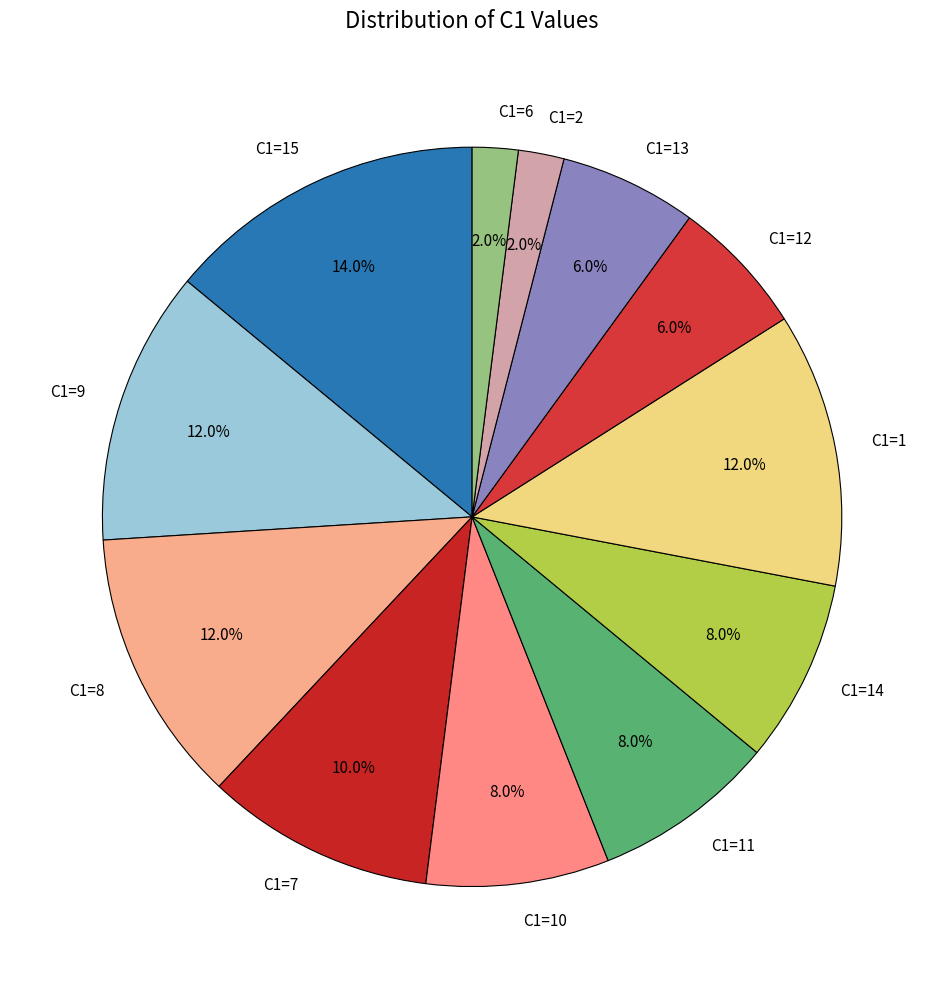

Does any single category account for the majority?

No